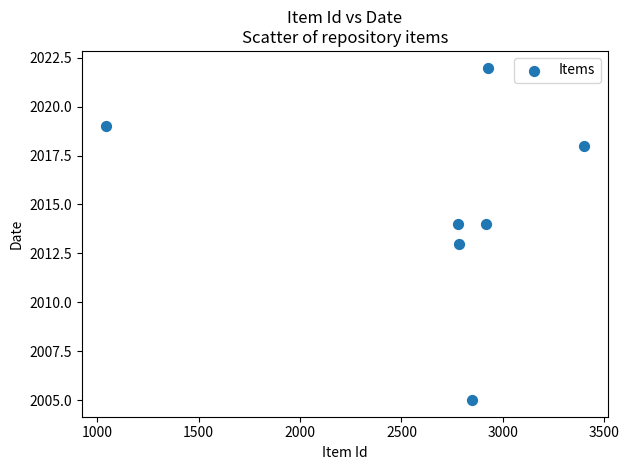

What is the average X value?

2670